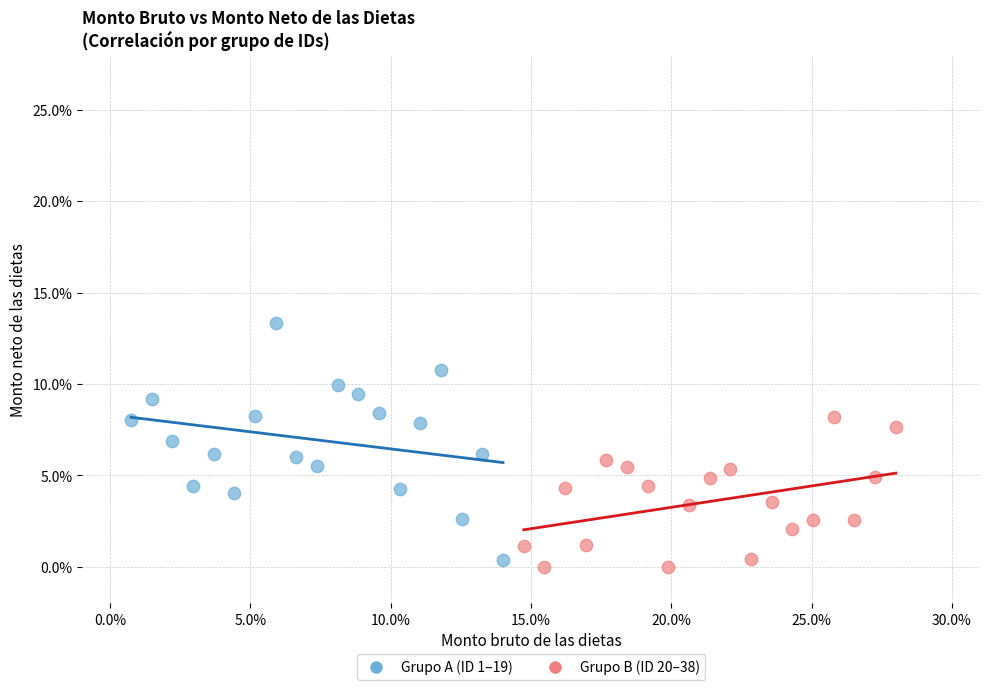

Which series contains the highest Y value?

Grupo A (ID 1–19)